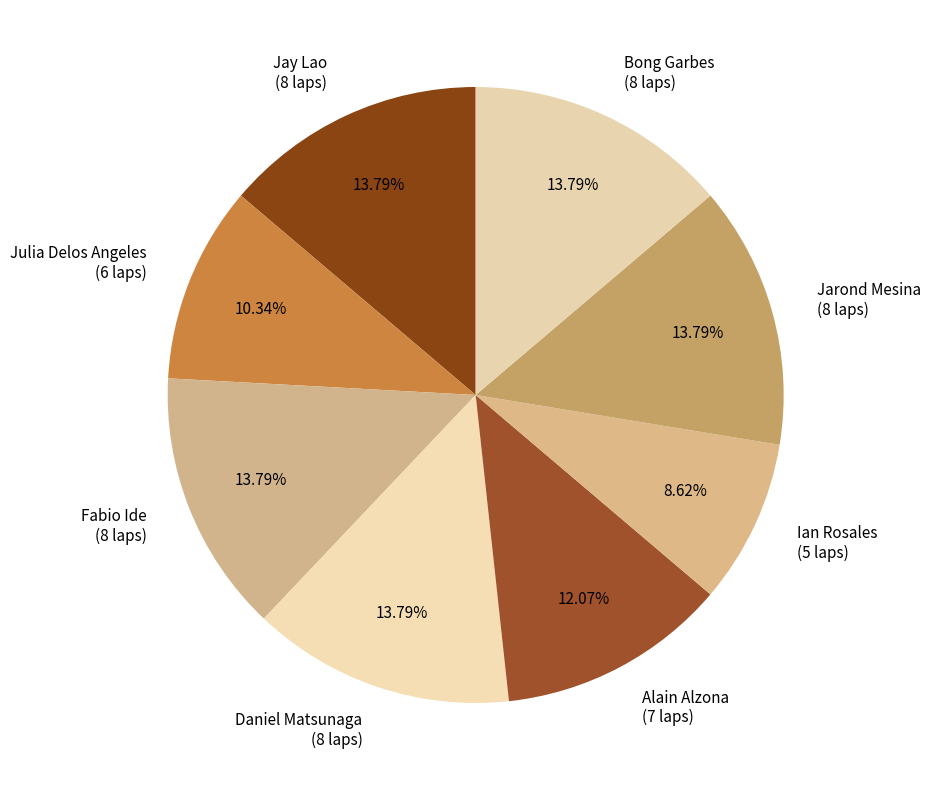

To the nearest percent, what percentage of the pie is Ian Rosales?

9%